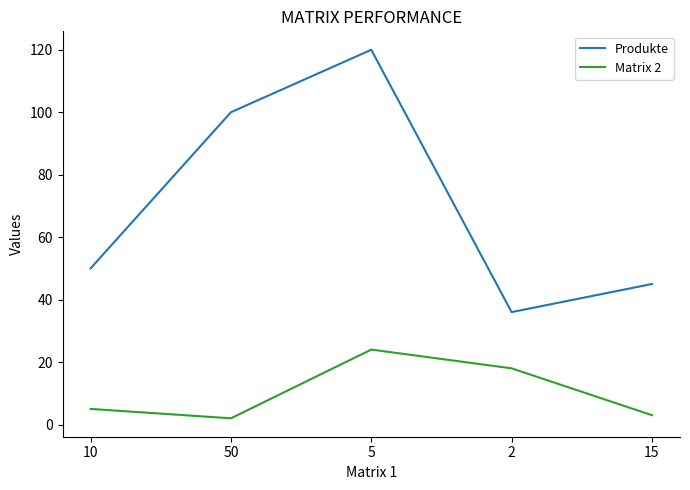

The Produkte series shows 120 at 5. True or false?

True